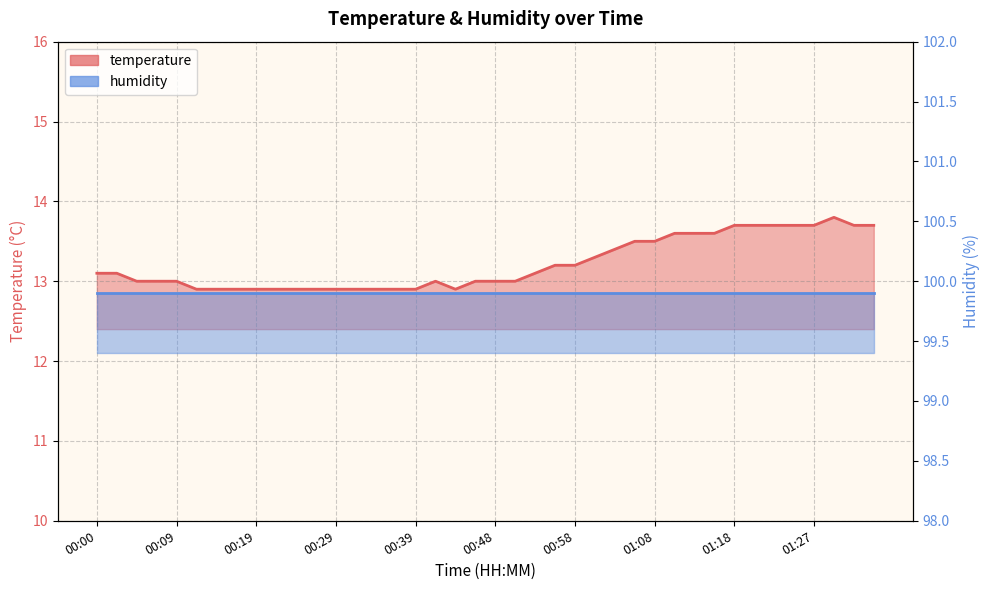

What is the sum of the values at 00:31 and 00:04?

25.9